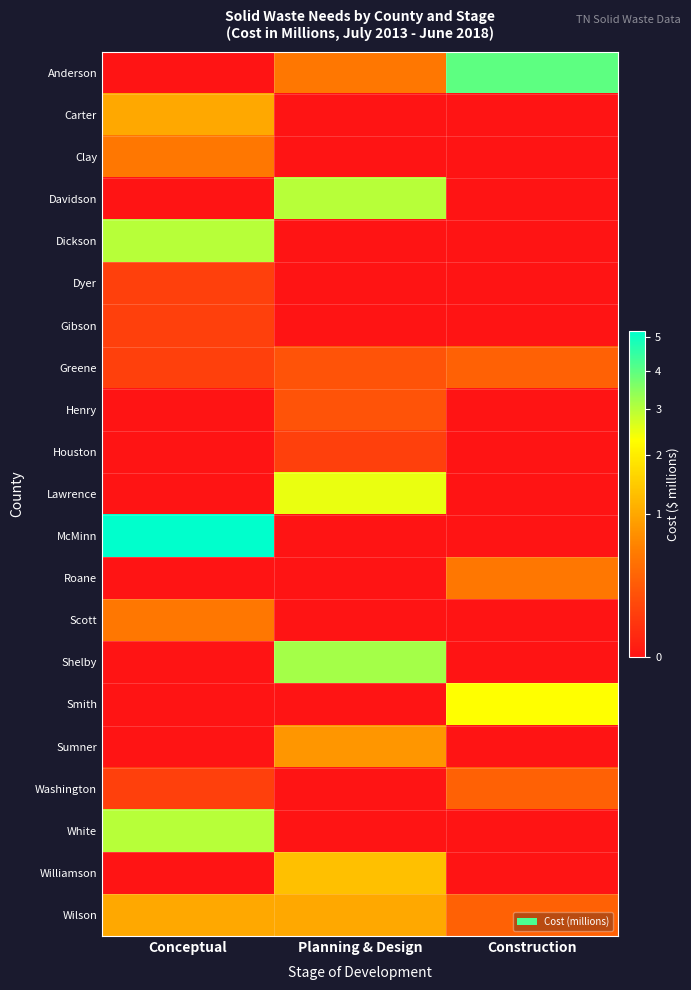

Which series has the largest total across all categories?

McMinn